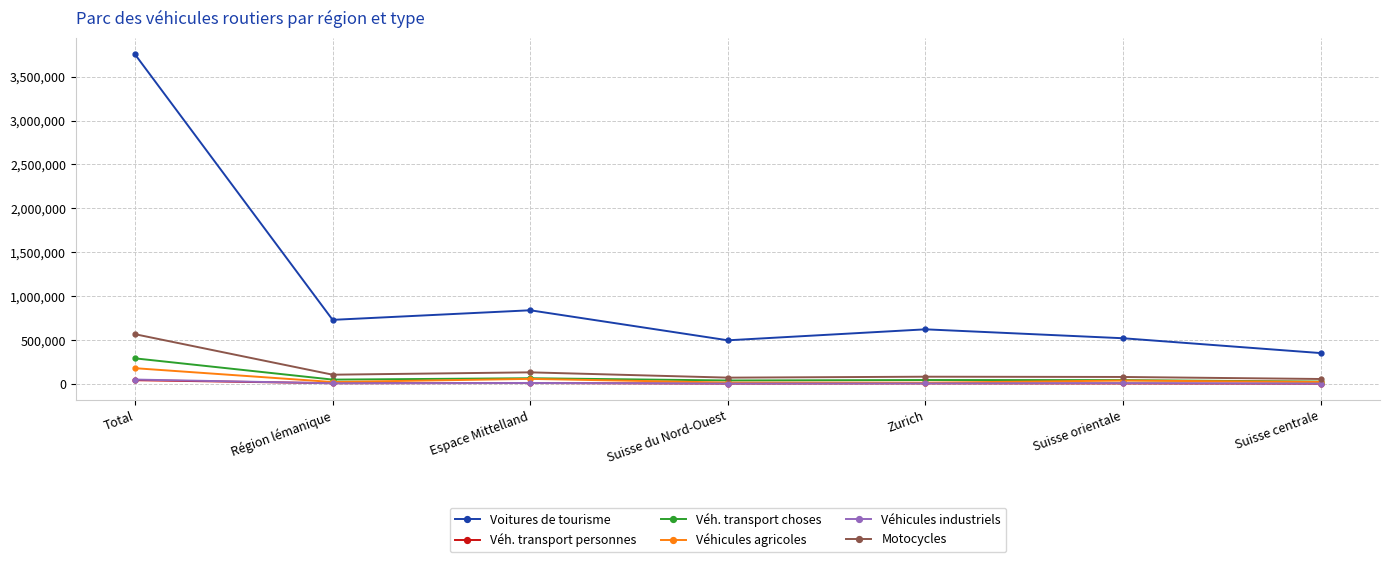

What are all the series names shown in the legend?

Voitures de tourisme, Véh. transport personnes, Véh. transport choses, Véhicules agricoles, Véhicules industriels, Motocycles